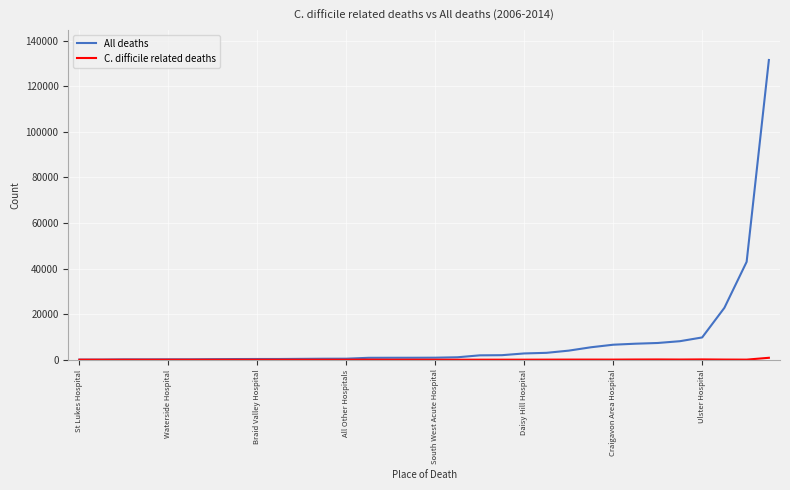

How many lines are shown in the chart?

2